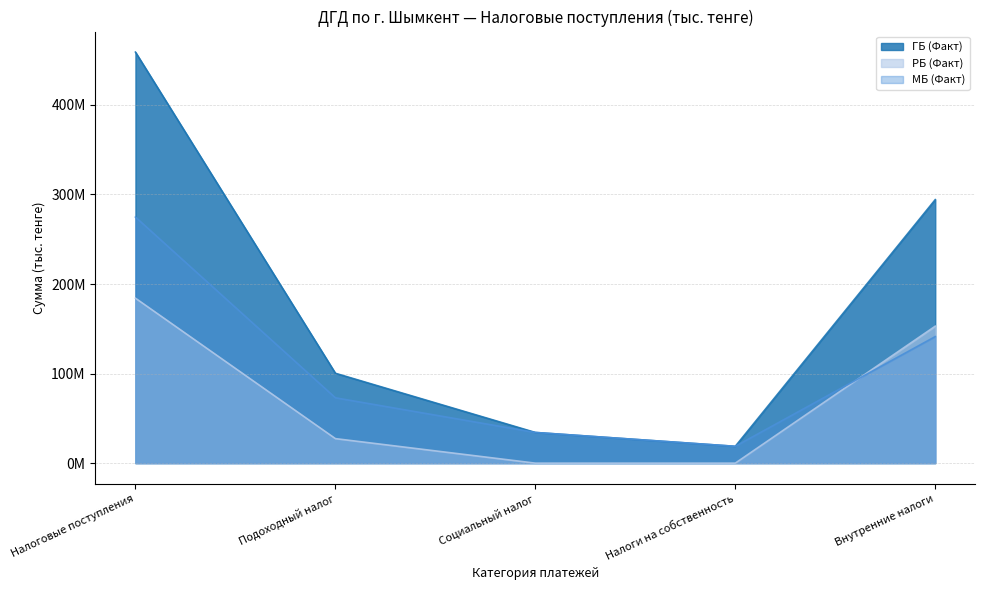

What are all the series names shown in the legend?

ГБ (Факт), РБ (Факт), МБ (Факт)